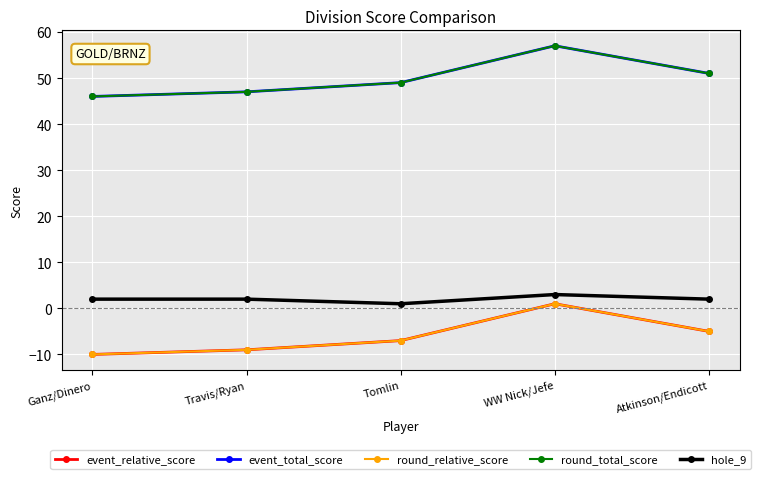

What is the value of the round_relative_score point at the 4th from the left?

1